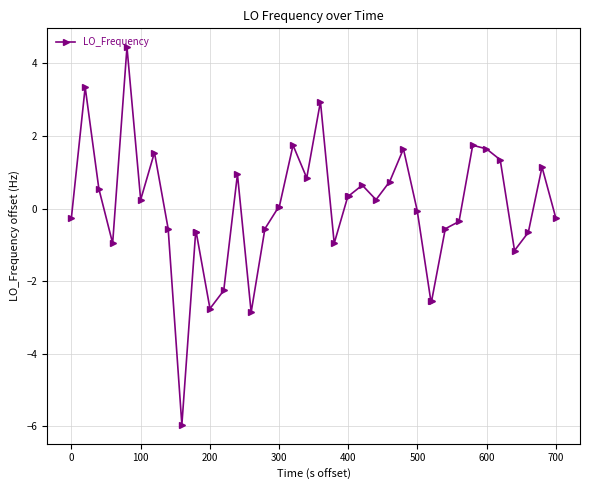

What is the smallest value displayed?

-6.0